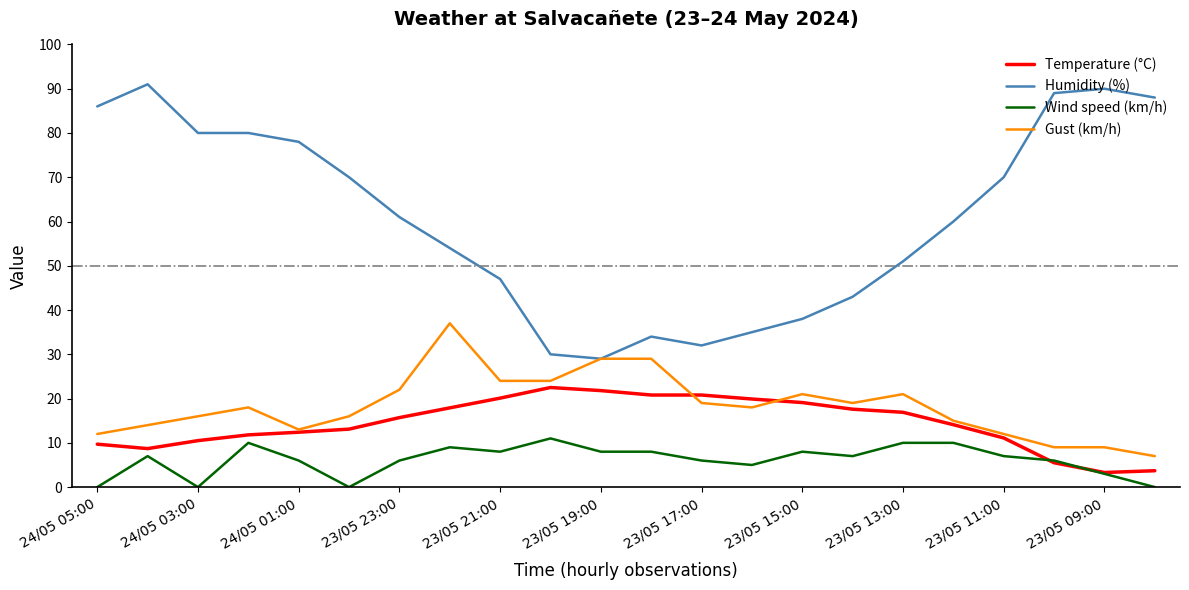

What is the maximum value for Wind speed (km/h)?

11.0